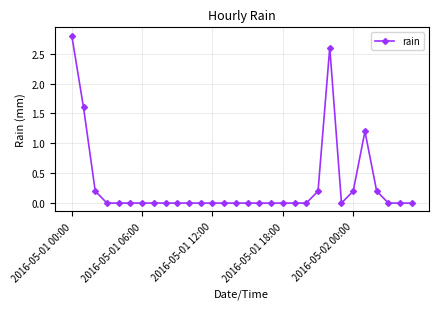

True or false: there are more than 0 points higher than both neighbors.

True